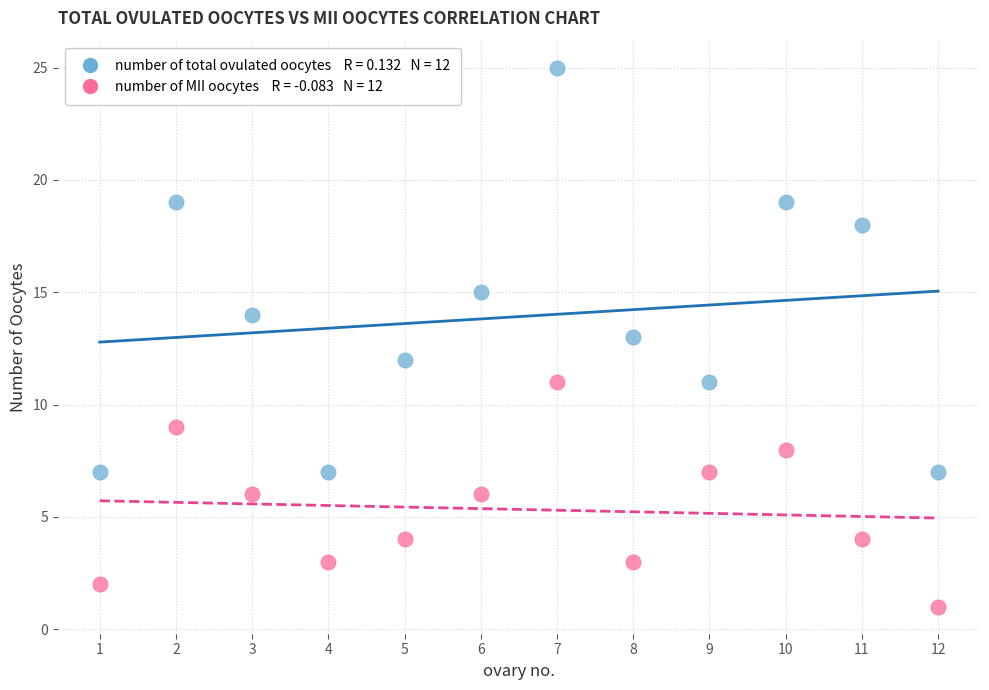

Across all data points, what is the range of Y values (max minus min)?

24